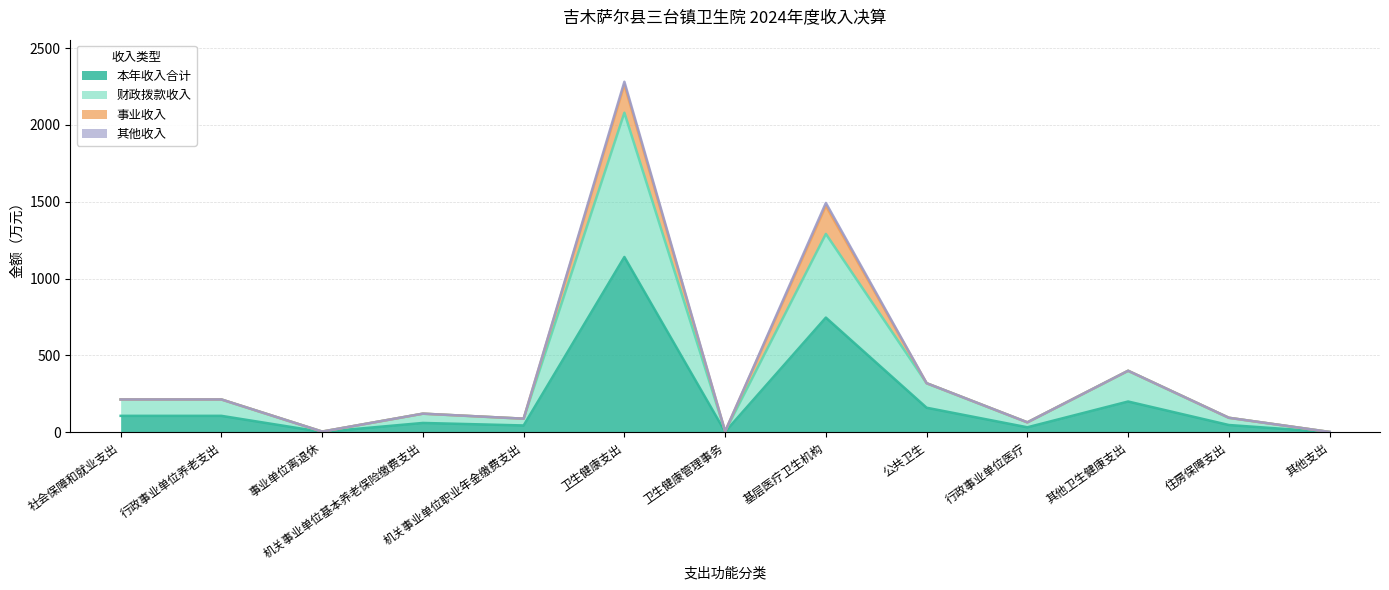

Does the chart display data point markers on the line(s)?

No